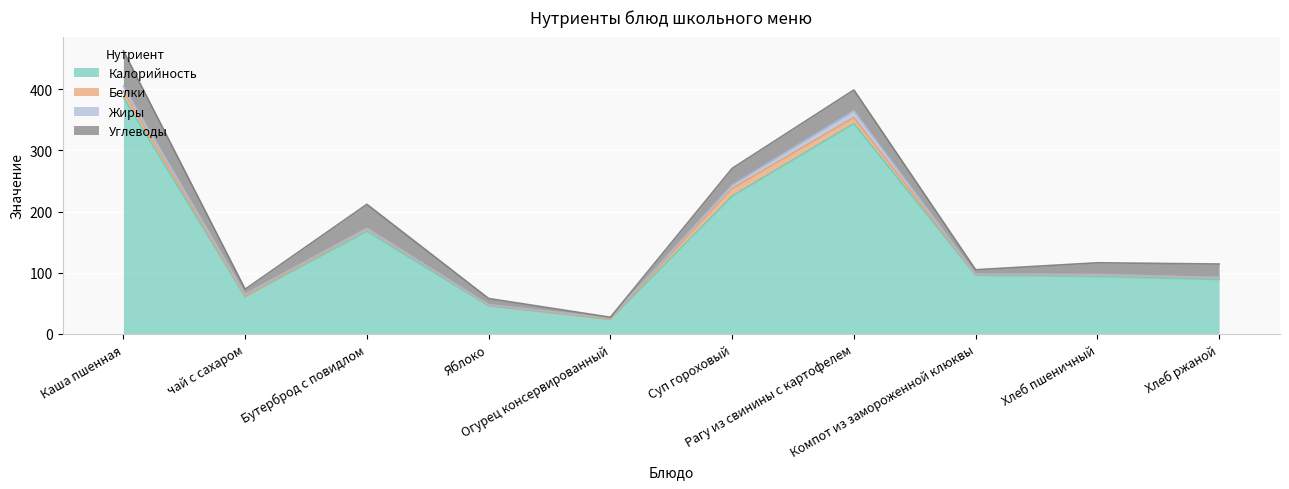

At which category does Белки reach its first local peak?

Бутерброд с повидлом